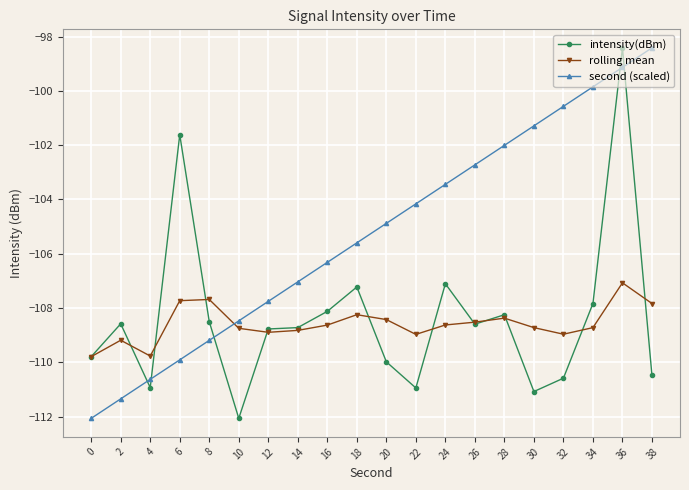

What is the sum of the second (scaled) values at 12 and 34?

-207.6